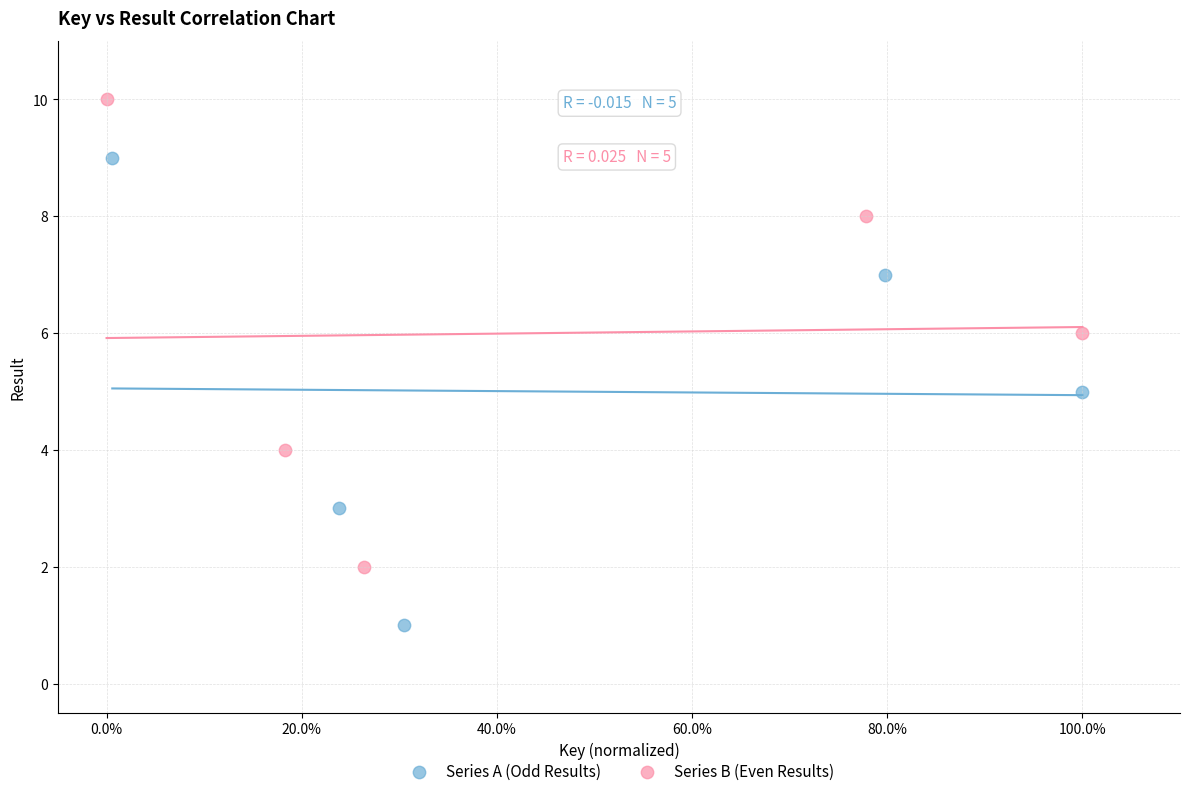

Which series reaches the maximum Y coordinate?

Series B (Even Results)